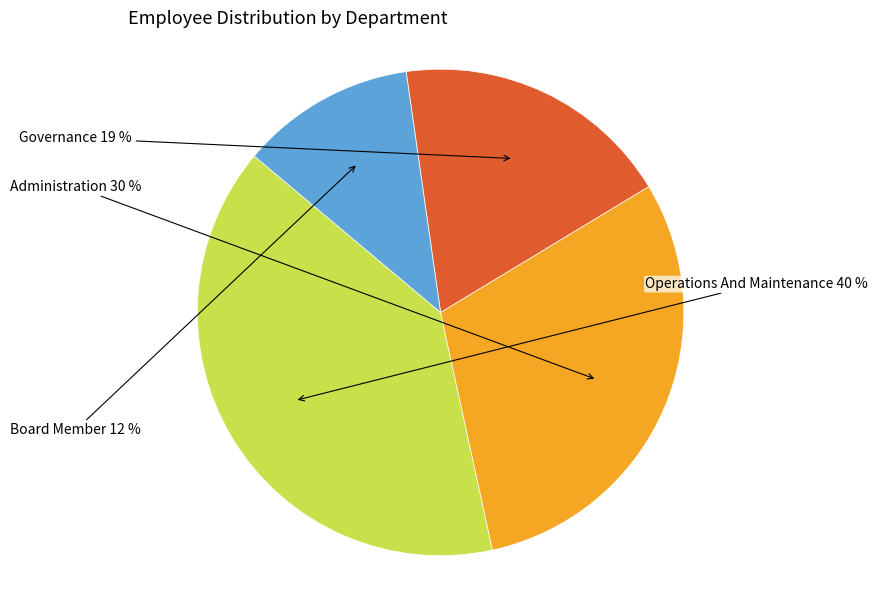

To the nearest percent, what is the difference between the largest and smallest slice percentages?

28%